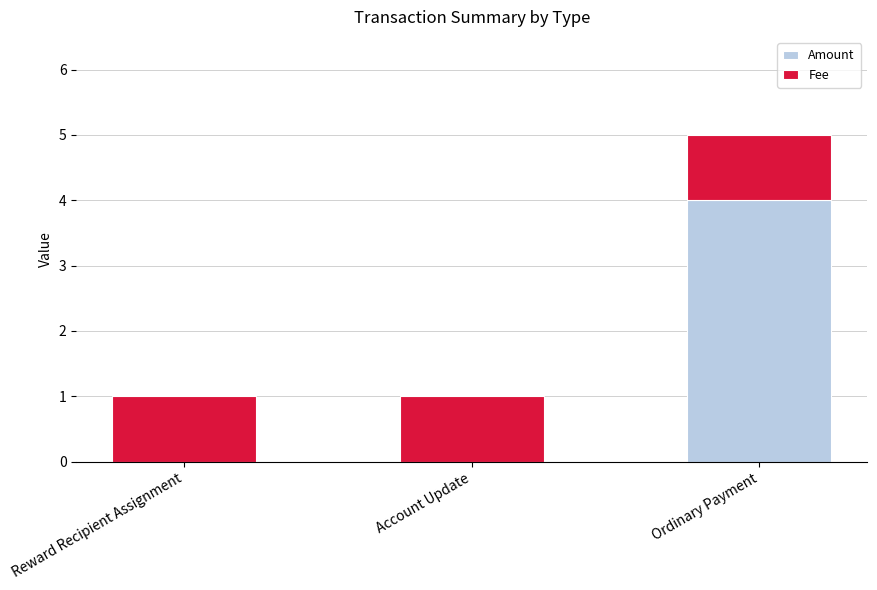

What is the maximum value for Amount?

4